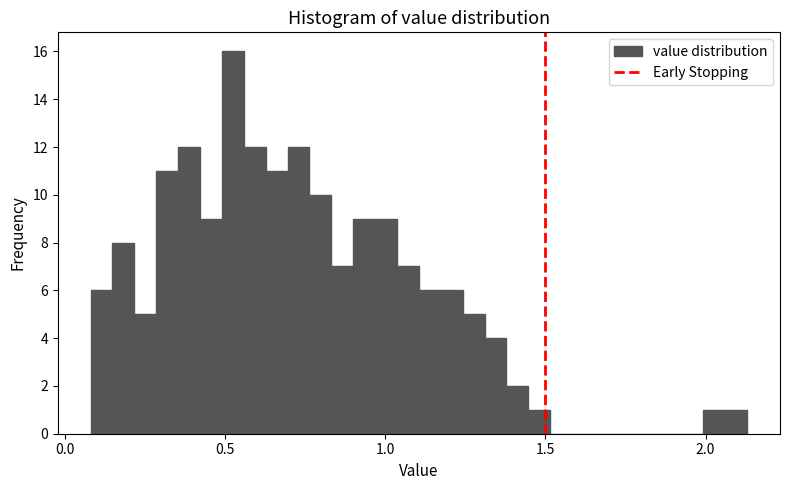

Around what value on the x-axis is the tallest bar? Give the approximate position of its centre, as read against the axis.

0.50